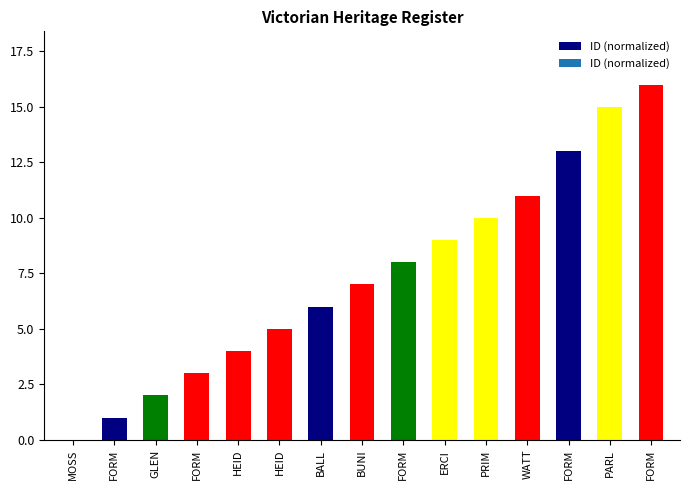

Are the bars horizontal?

No